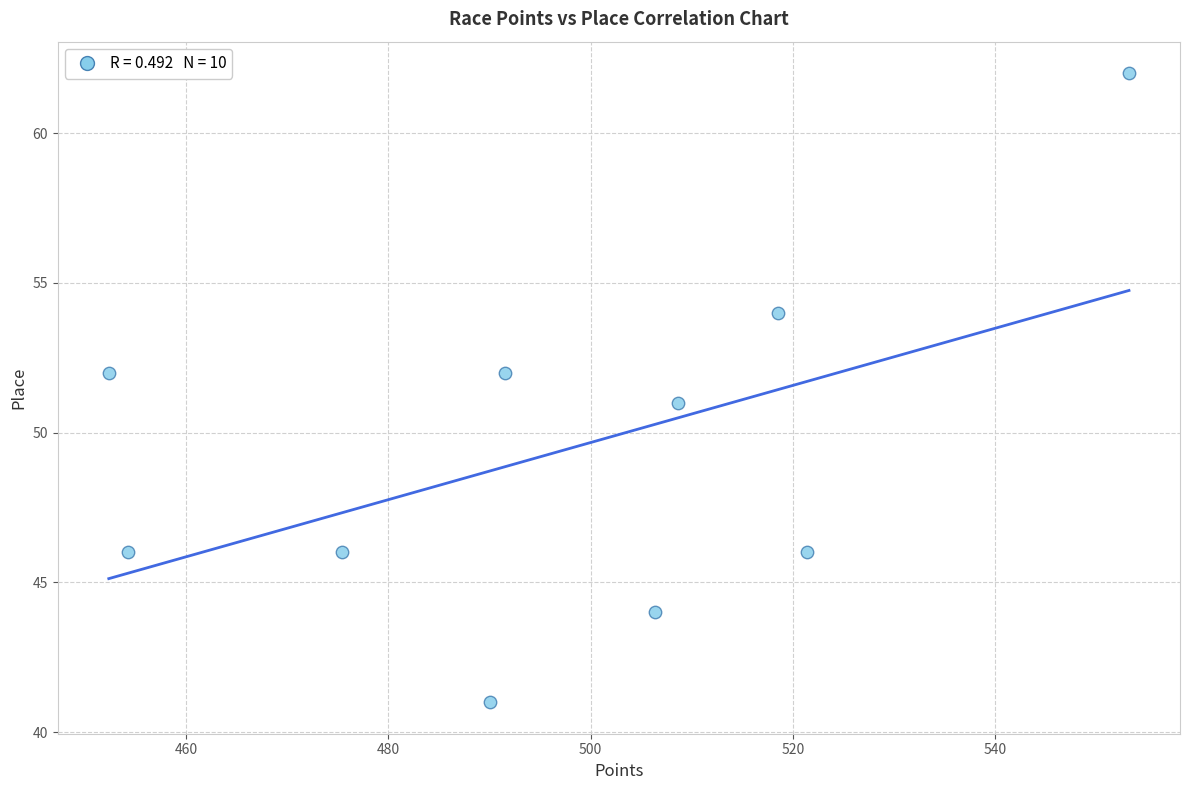

What is the range of Y values (max minus min)?

21